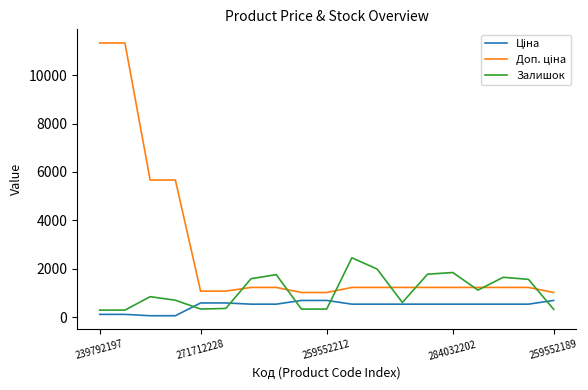

What is the lowest value of the Залишок series?

289.0